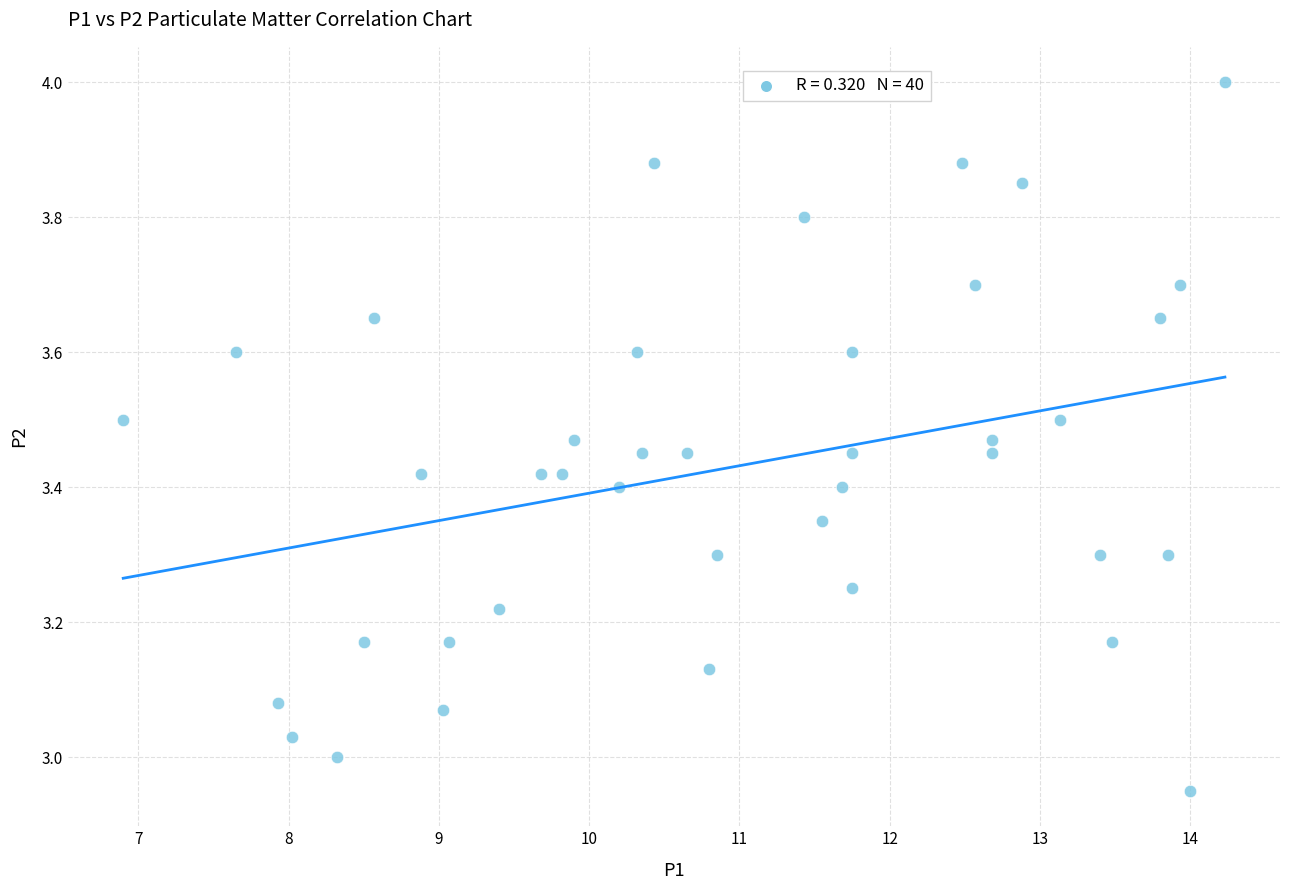

What is the range of X values (max minus min)?

7.3